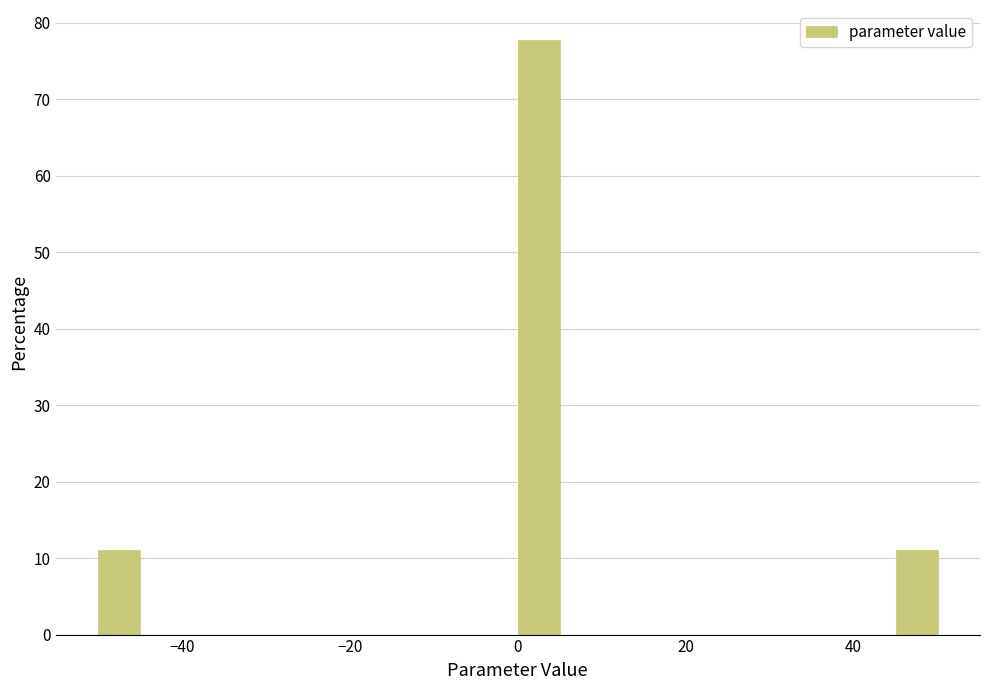

Around what value on the x-axis is the tallest bar? Give the approximate position of its centre, as read against the axis.

2